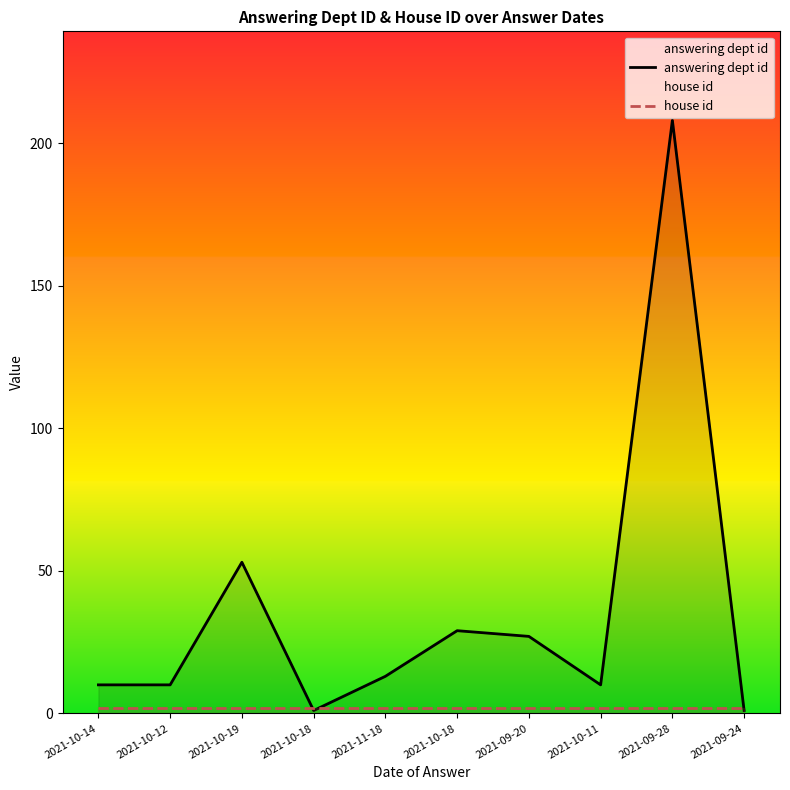

Is the value of house id at 2021-10-14 greater than the value of answering dept id at 2021-09-28?

No